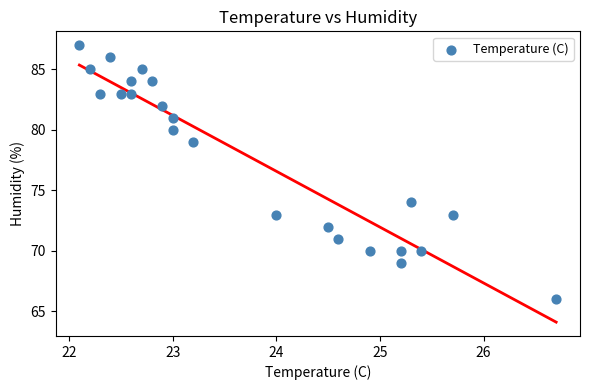

What Y value in the scatter plot is closest to 76?

74